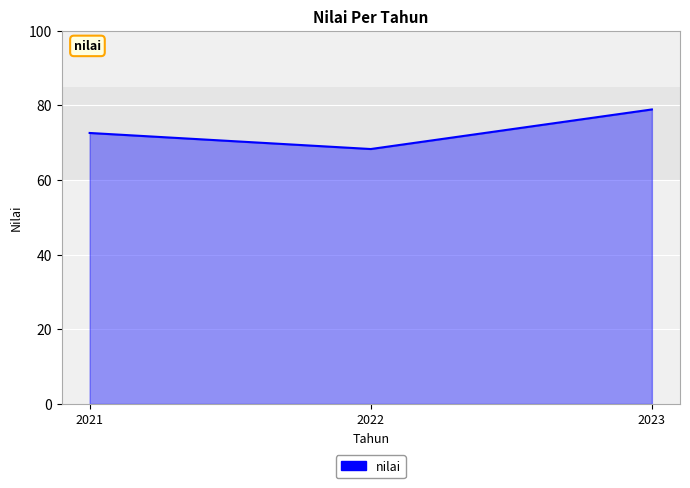

List the labels in order of value, largest first.

2023, 2021, 2022